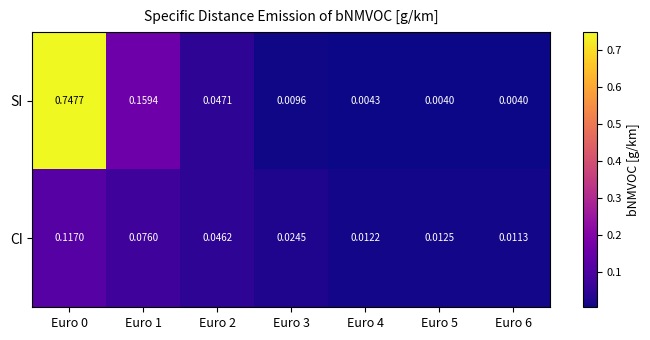

Is the value of SI at Euro 2 greater than the value of CI at Euro 4?

Yes